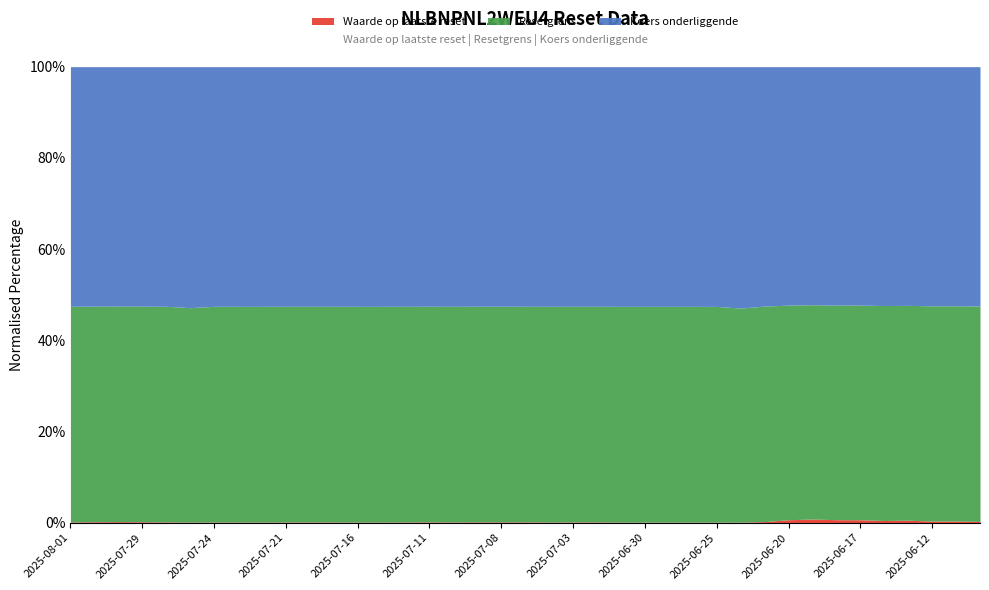

Between 2025-07-24 and 2025-06-27, which series saw the biggest shift?

Koers onderliggende